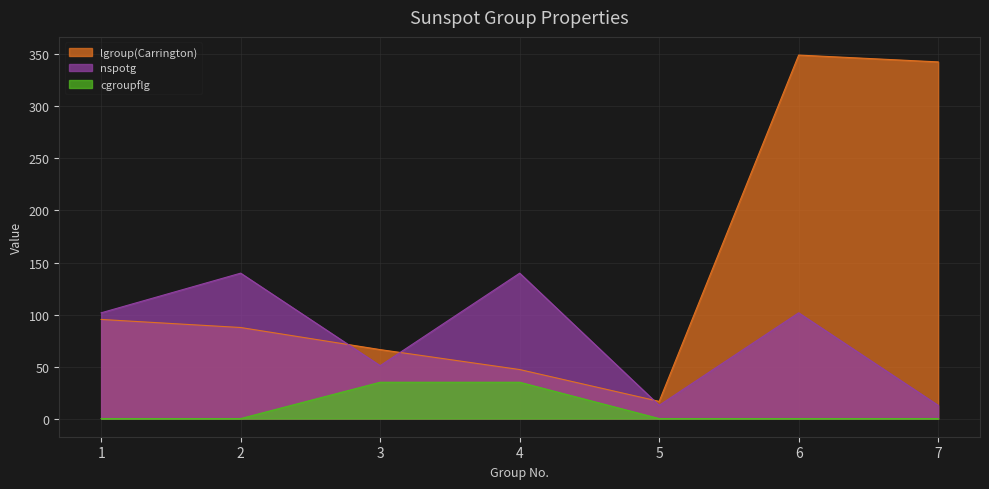

Rank the series by their average value, from highest to lowest.

lgroup(Carrington), nspotg, cgroupflg